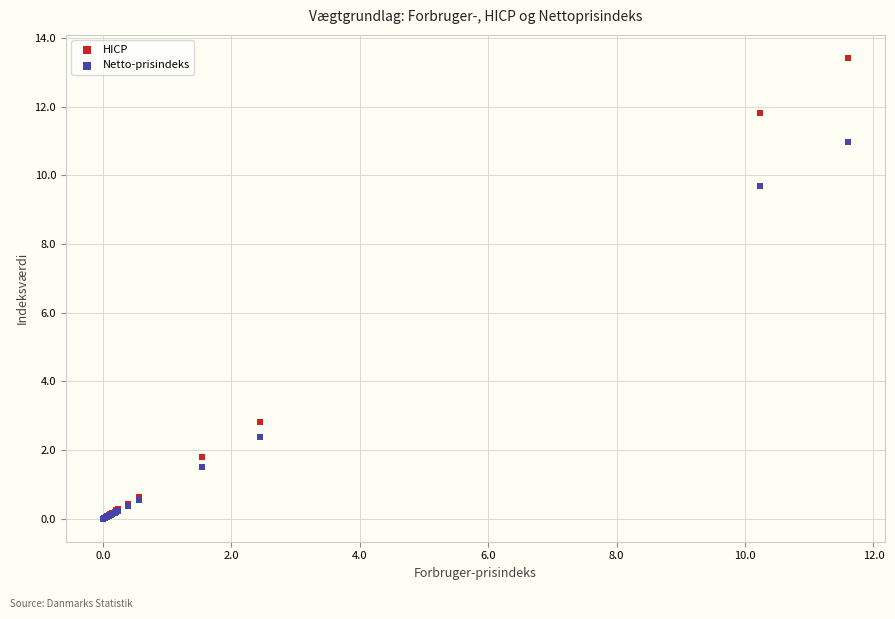

What are all the series names shown in the legend?

HICP, Netto-prisindeks